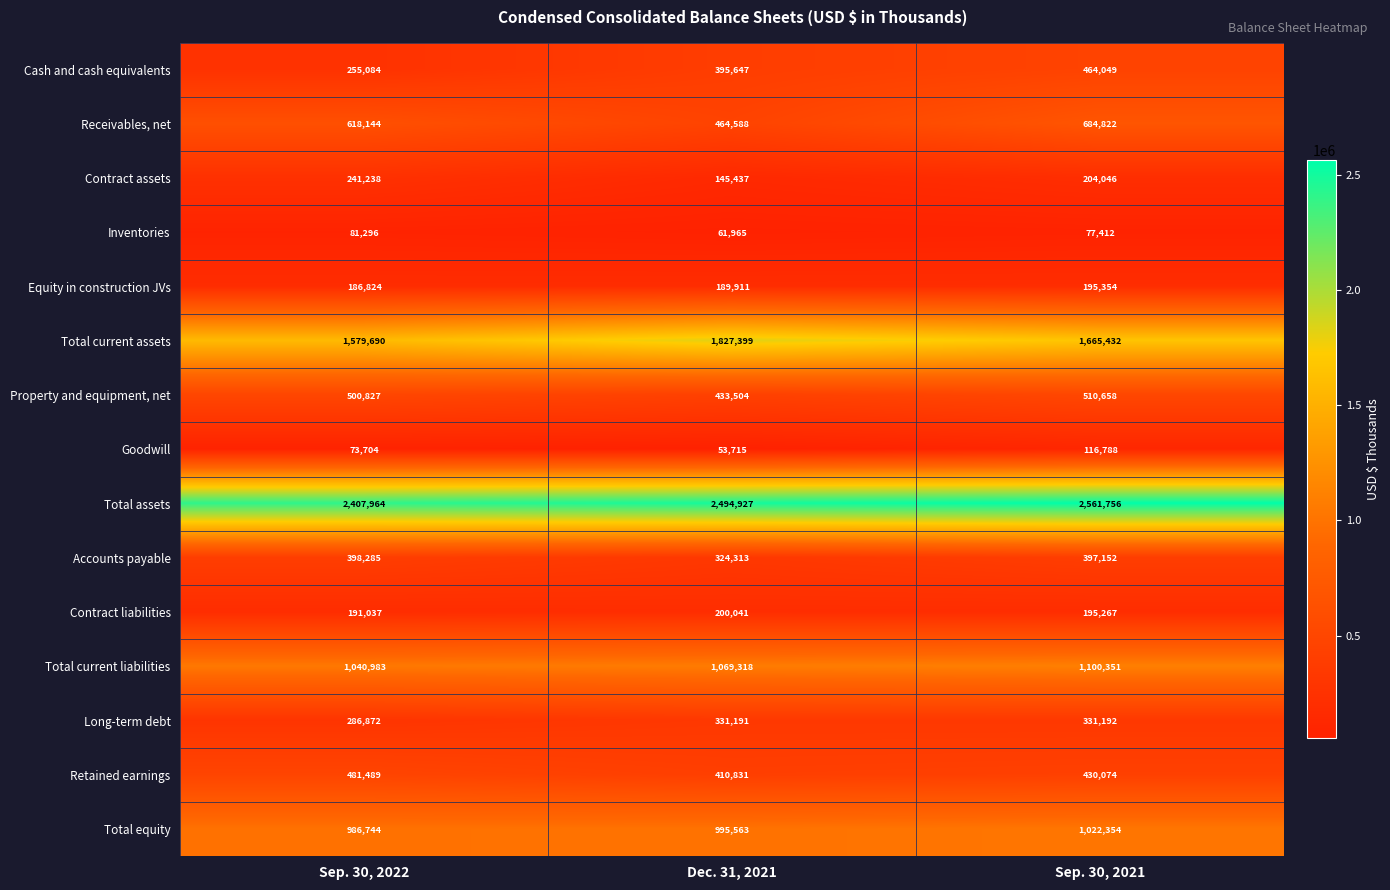

What is the maximum value shown in the chart?

2561756